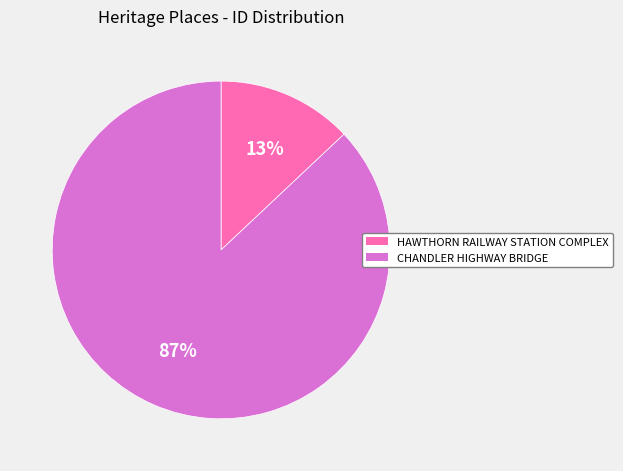

Which category accounts for the majority?

CHANDLER HIGHWAY BRIDGE